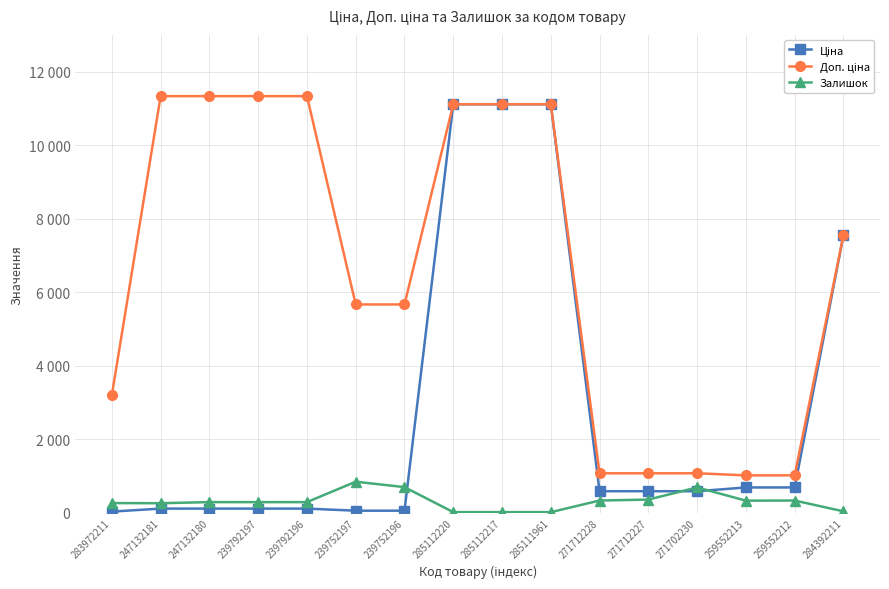

At 239752197, list the series in order from largest to smallest.

Доп. ціна, Залишок, Ціна